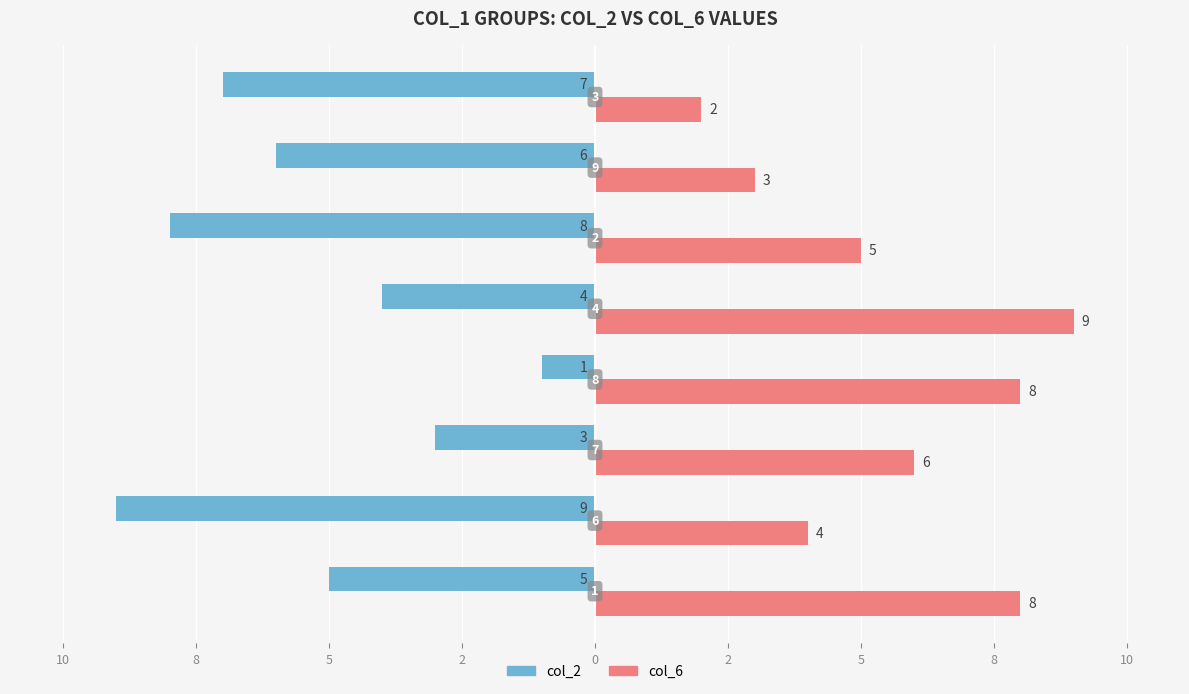

Which series has the widest spread of values?

col_2